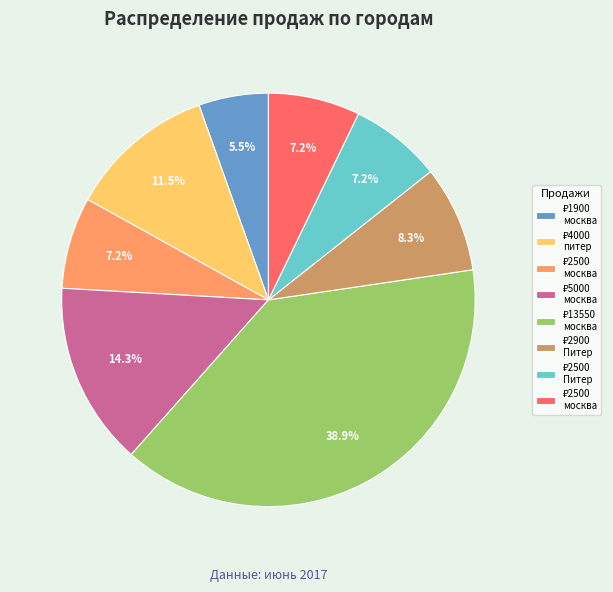

How many segments does this pie chart have?

8